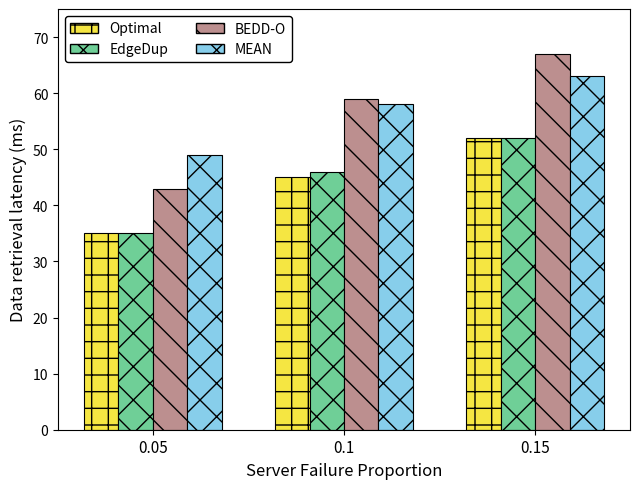

Which series has the widest spread of values?

BEDD-O